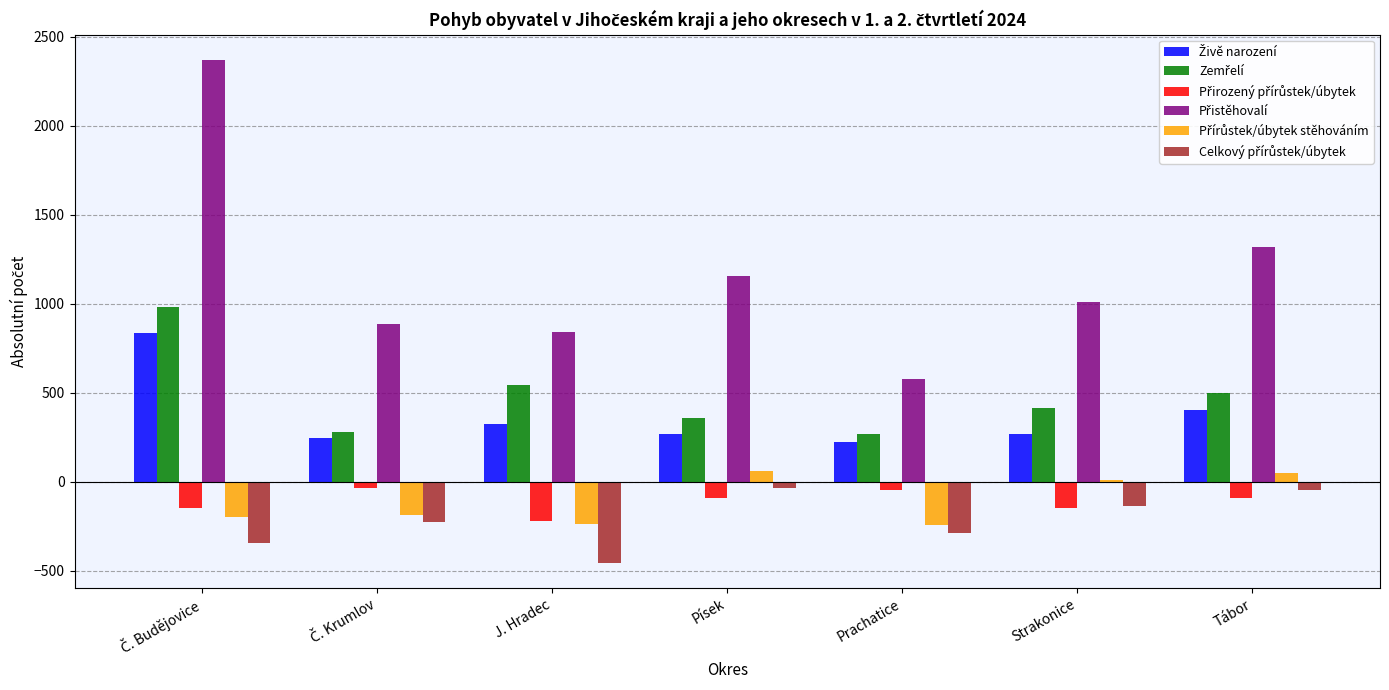

What is the maximum value shown in the chart?

2369